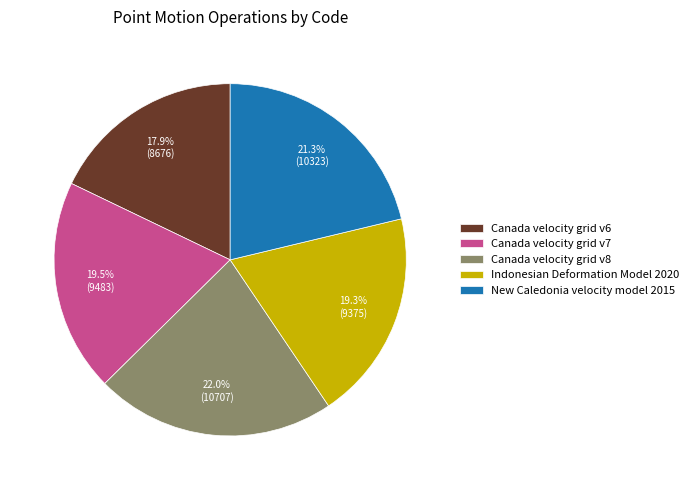

How many slices are in this pie chart?

5